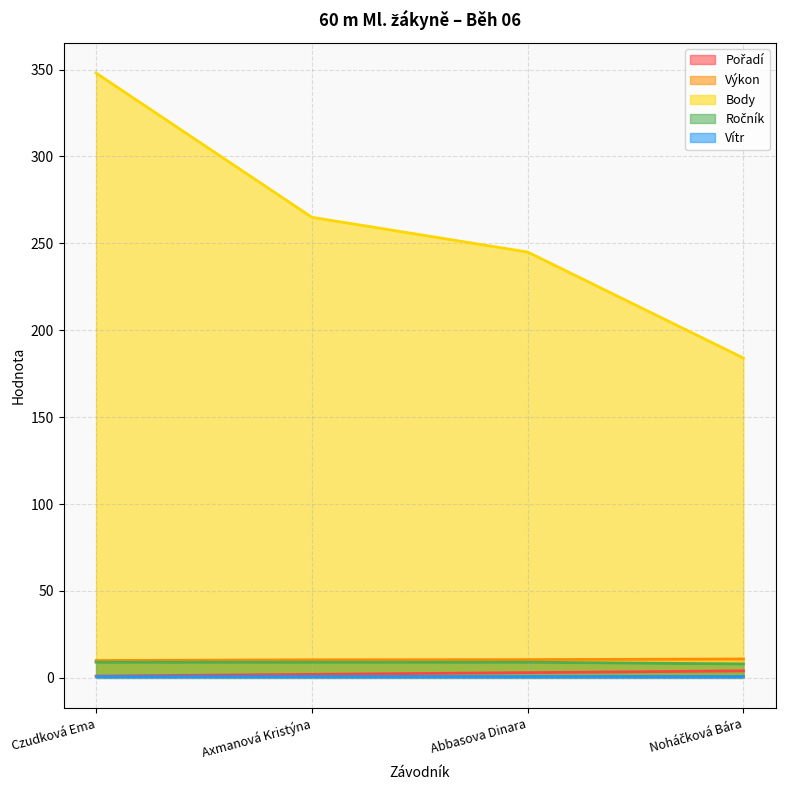

At which category is the sum across all series the highest?

Czudková Ema